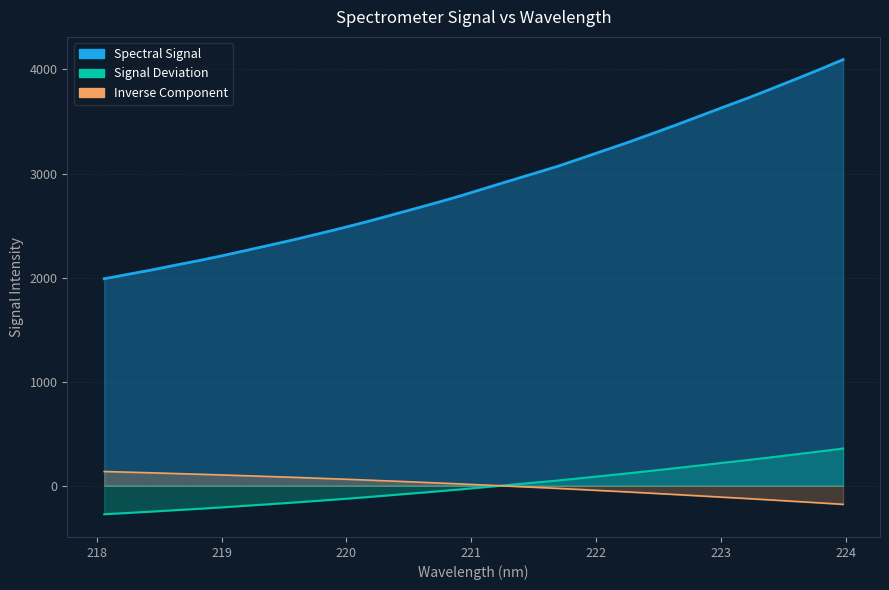

What is the smallest value displayed?

-273.9